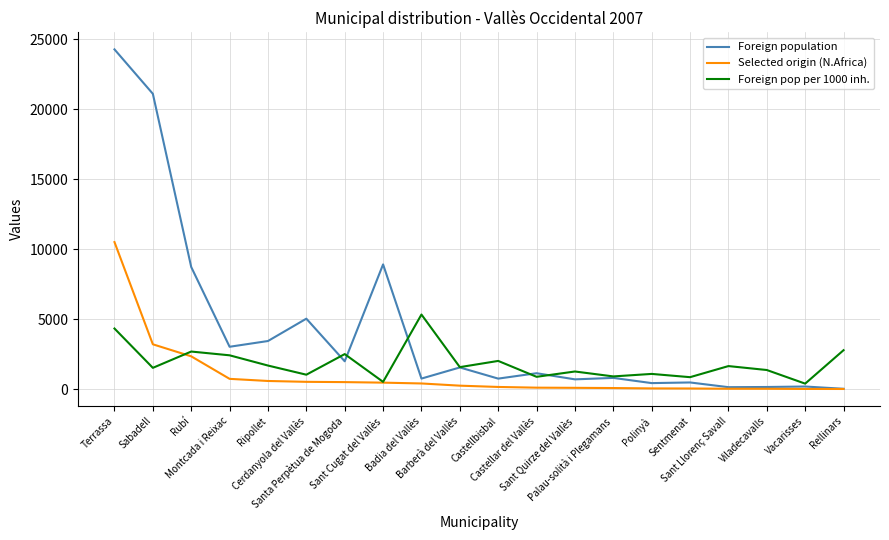

The Selected origin (N.Africa) series shows 3402 at Terrassa. True or false?

False